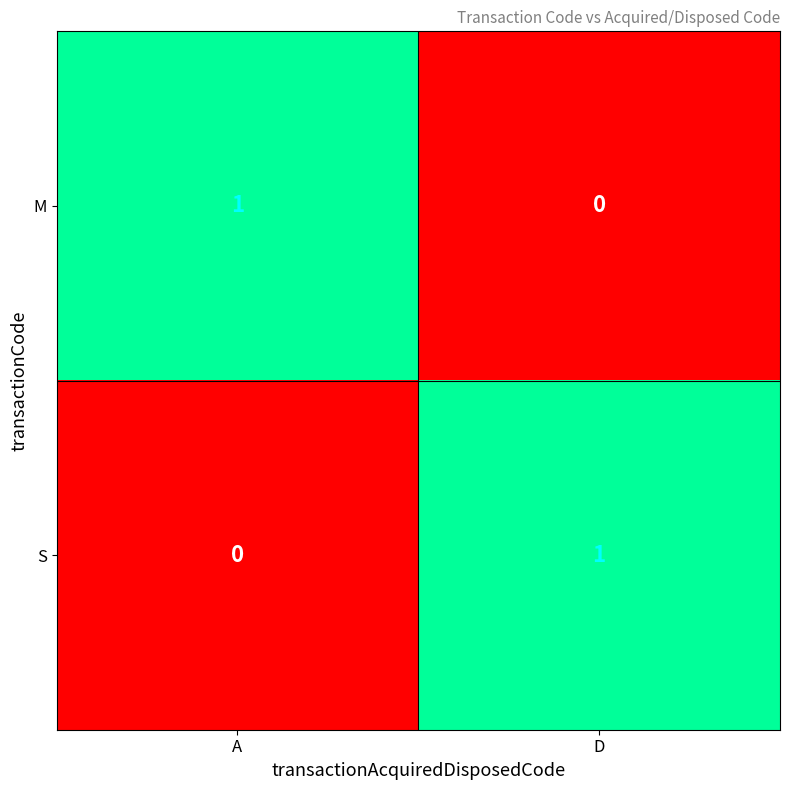

Rank the categories by S value from highest to lowest.

D, A